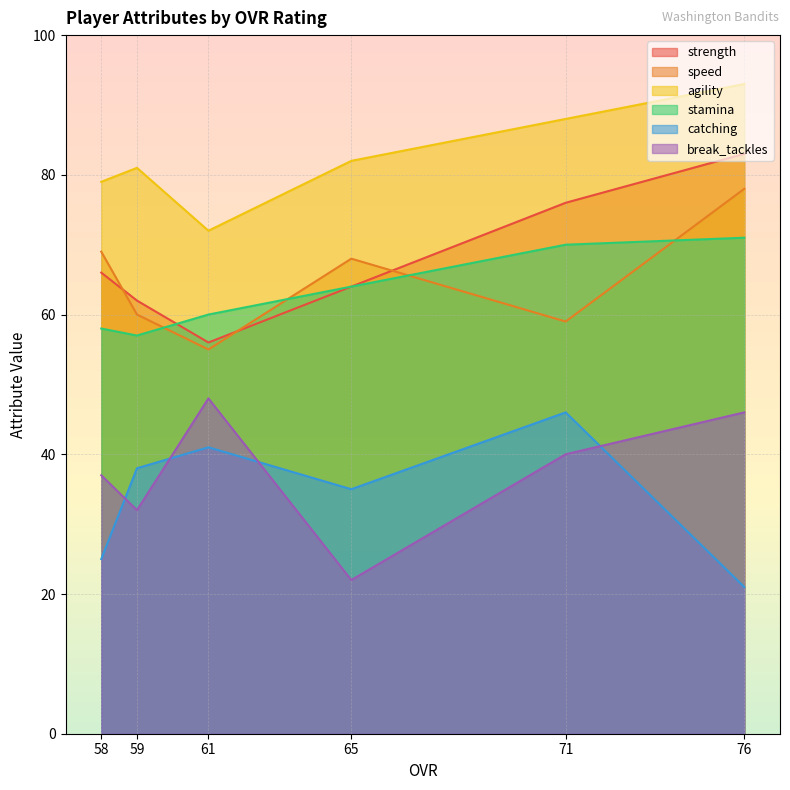

Where is the first local minimum for catching?

65